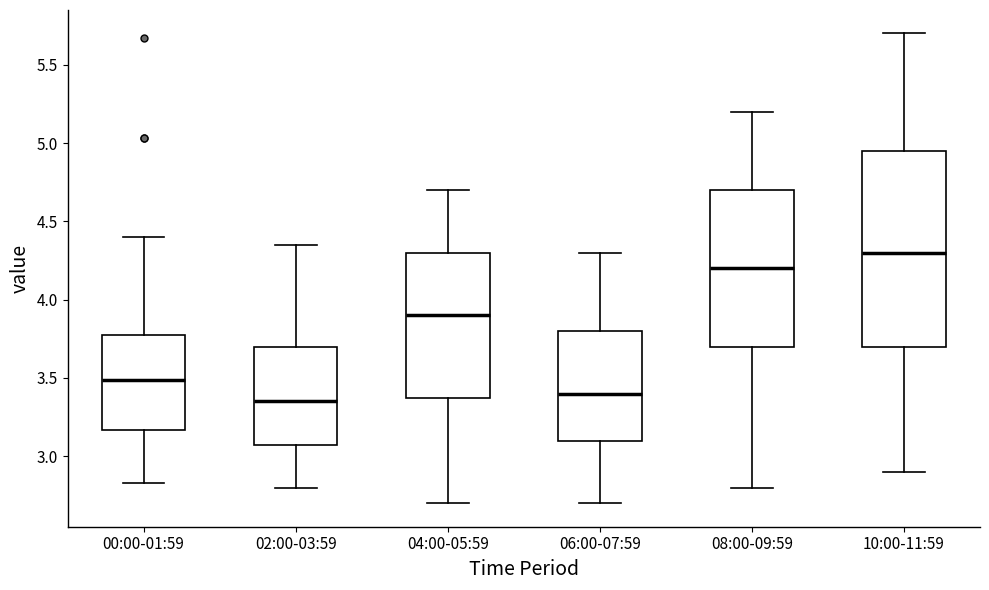

Reading left to right, read every box against the y-axis: the position of its median line, the range the box covers, and the ends of its whiskers. The values are not printed on the chart, so give them approximately, as read against the axis.

00:00-01:59: median 3.50, box 3.15 to 3.80, whiskers 2.85 to 4.40
02:00-03:59: median 3.35, box 3.10 to 3.70, whiskers 2.80 to 4.35
04:00-05:59: median 3.90, box 3.40 to 4.30, whiskers 2.70 to 4.70
06:00-07:59: median 3.40, box 3.10 to 3.80, whiskers 2.70 to 4.30
08:00-09:59: median 4.20, box 3.70 to 4.70, whiskers 2.80 to 5.20
10:00-11:59: median 4.30, box 3.70 to 4.95, whiskers 2.90 to 5.70